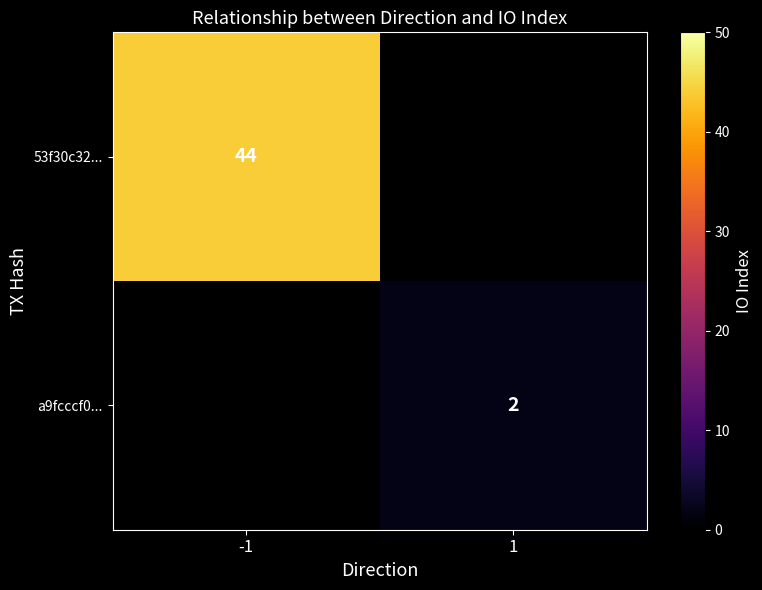

What is the maximum value shown in the chart?

44.0